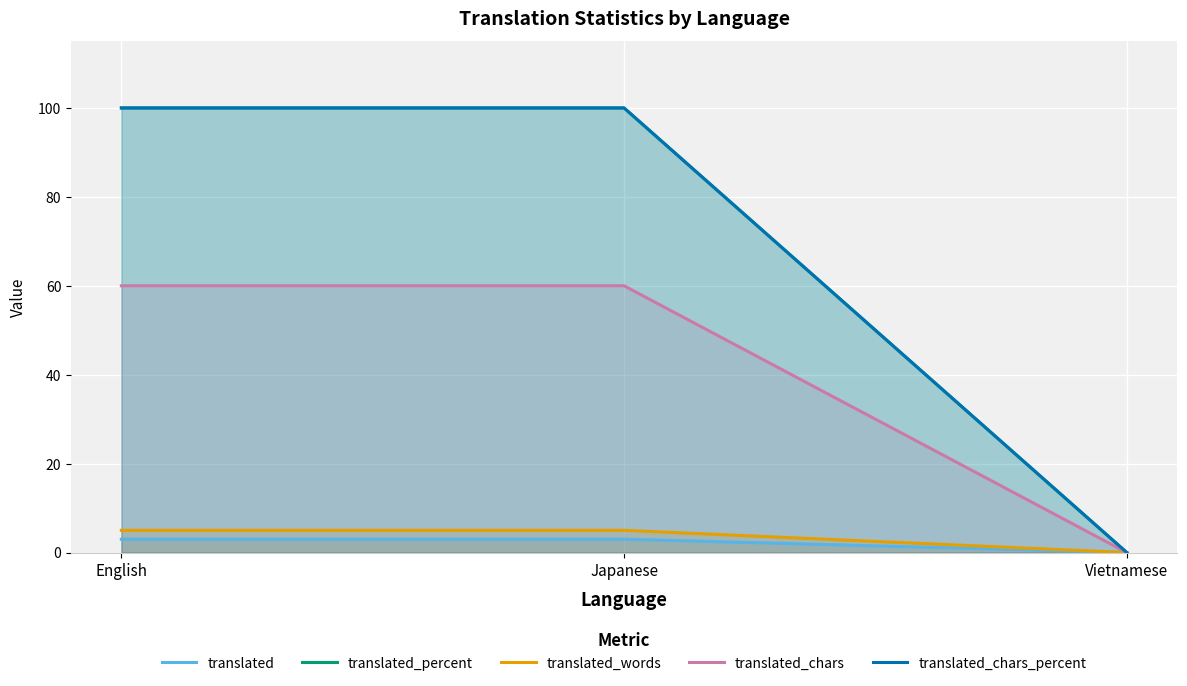

How many translated_words values are between 0 and 5?

3